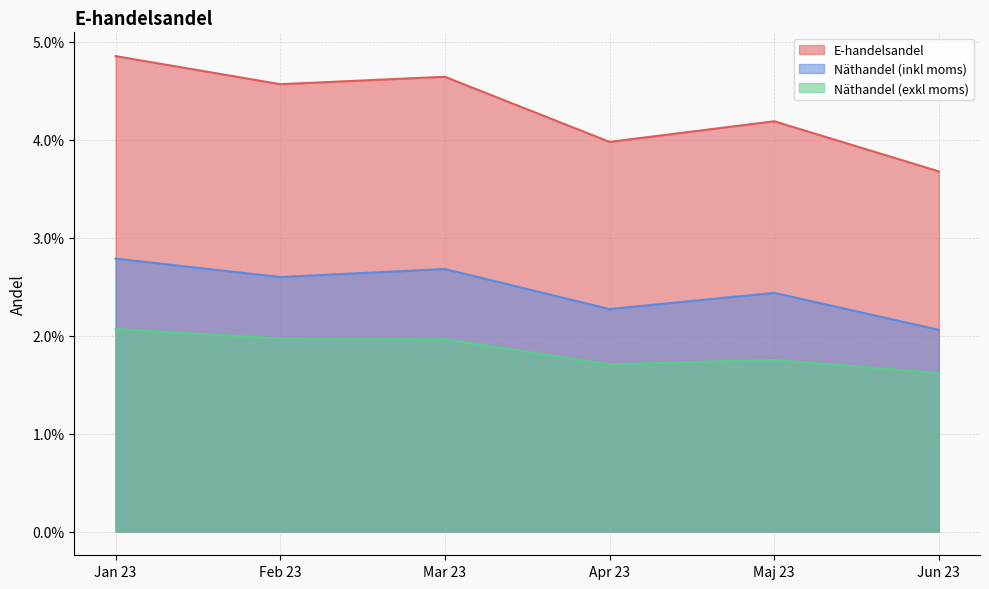

What position from the left is Jun 23?

6